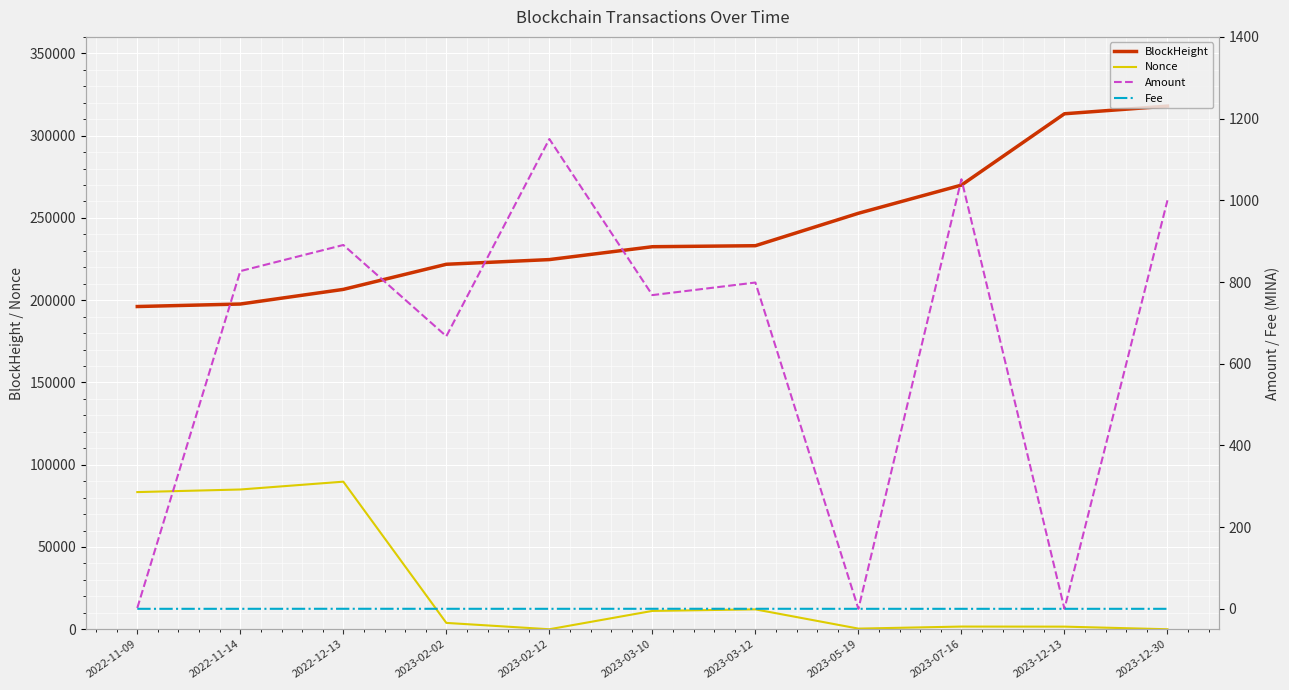

What is the value of the Nonce point at the 6th from the left?

11143.0